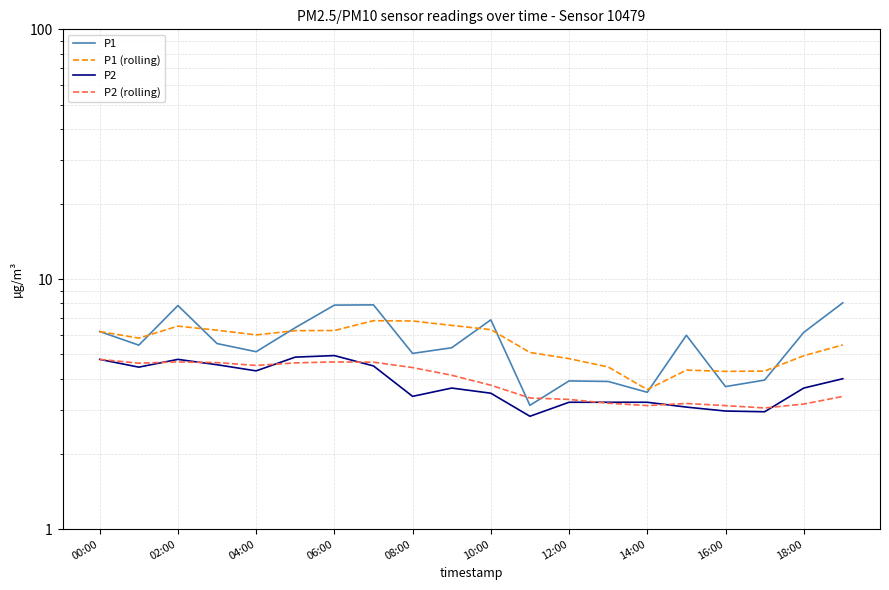

Which series has the largest total across all categories?

P1